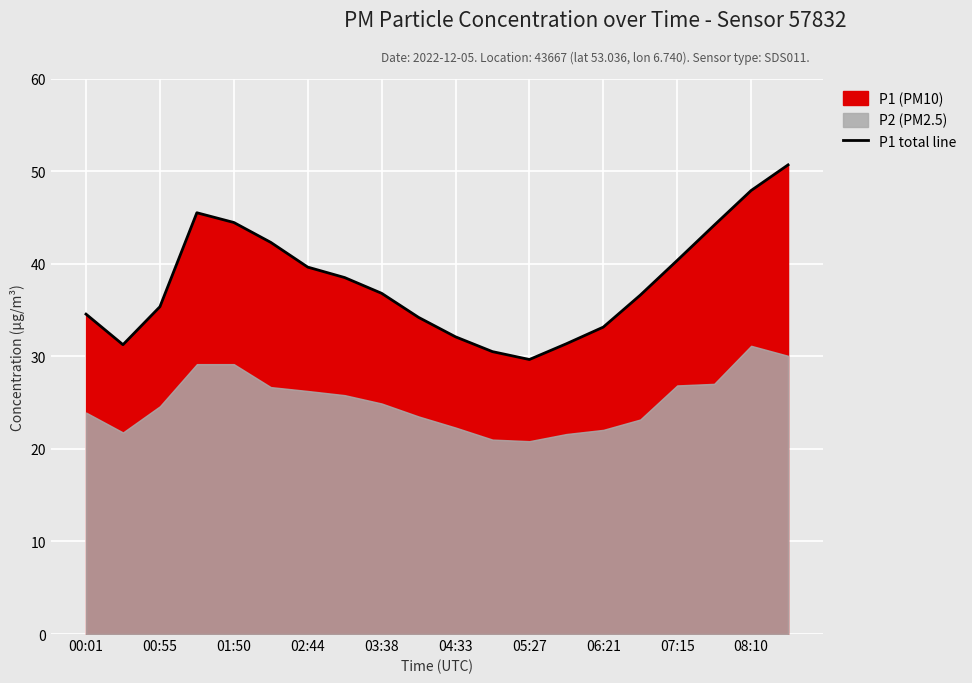

How many interior local valleys (lower than both neighbors) does the data have?

2